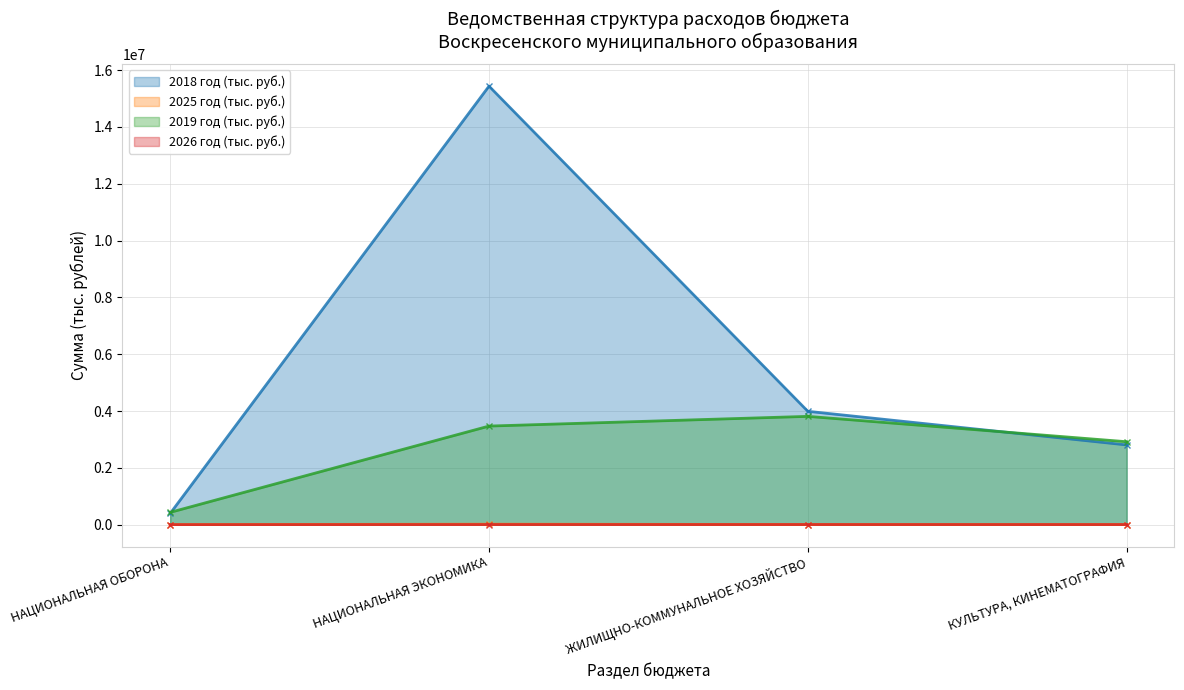

Is the value of 2025 год (тыс. руб.) at КУЛЬТУРА, КИНЕМАТОГРАФИЯ greater than the value of 2019 год (тыс. руб.) at НАЦИОНАЛЬНАЯ ЭКОНОМИКА?

No